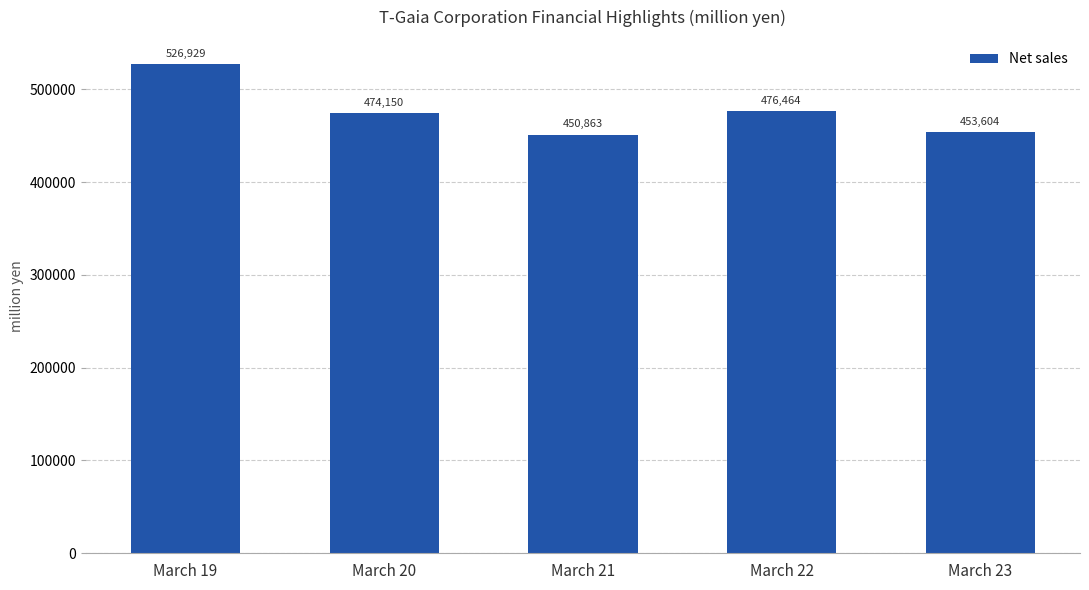

How many data points are less than 474150?

2